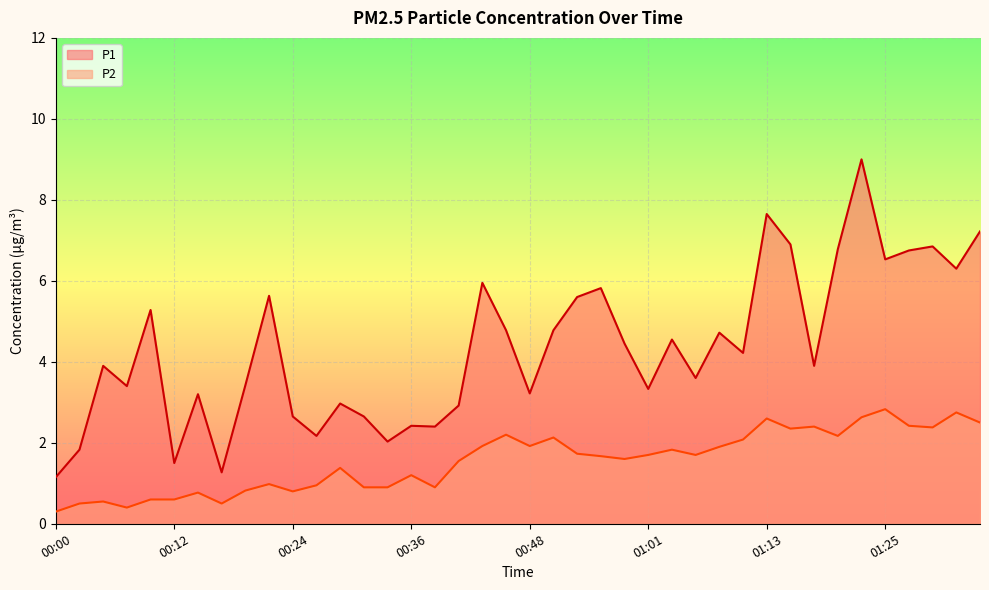

What value does the P2 series have at 00:24?

0.8